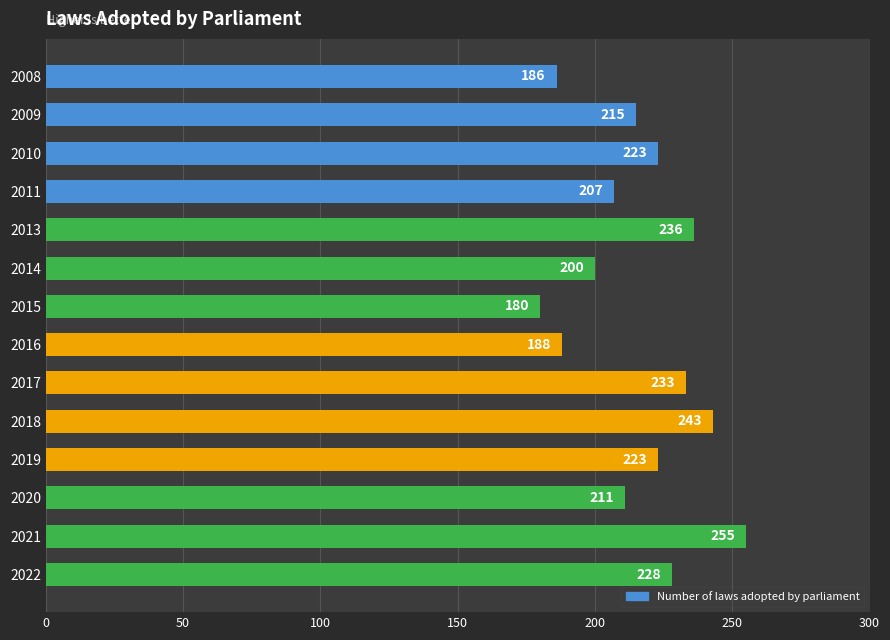

Approximately how many times larger is the value at 2008 compared to 2016?

1.0